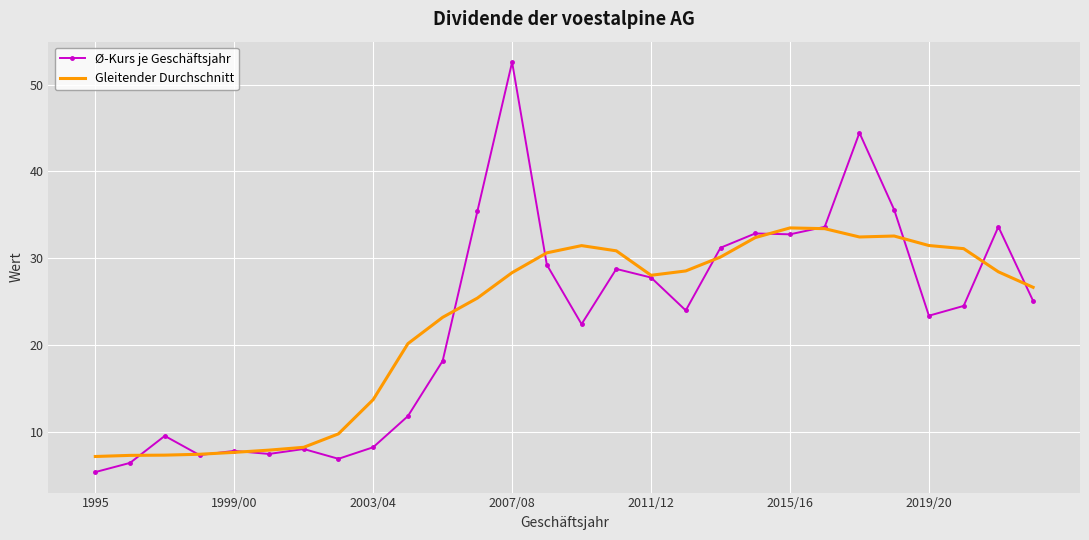

After their last crossing, which series has the higher values: Ø-Kurs je Geschäftsjahr or Gleitender Durchschnitt?

Gleitender Durchschnitt